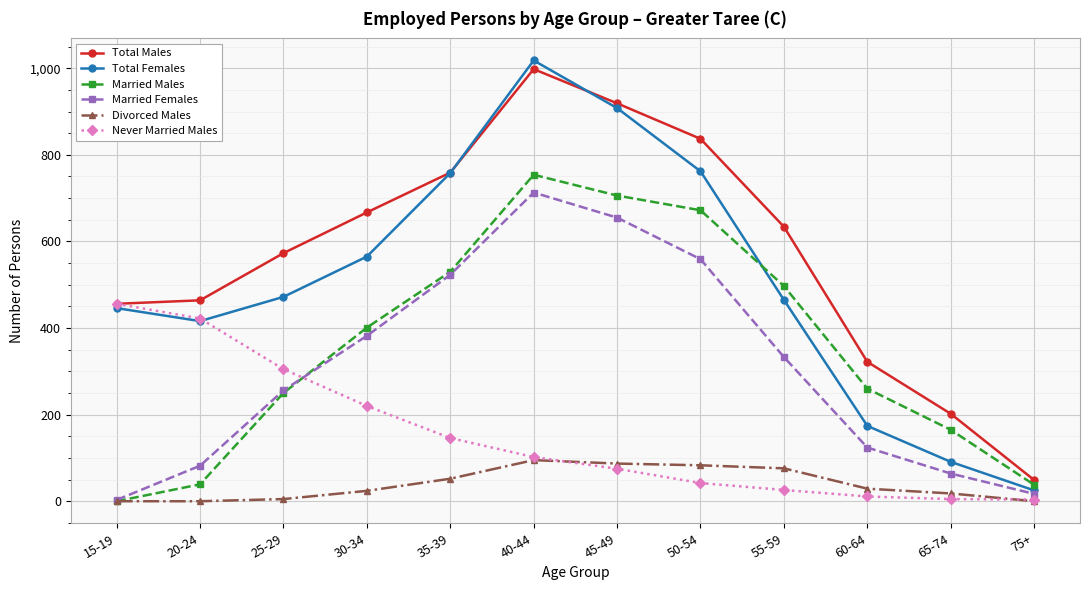

What is the approximate value of Total Females at 20-24?

416